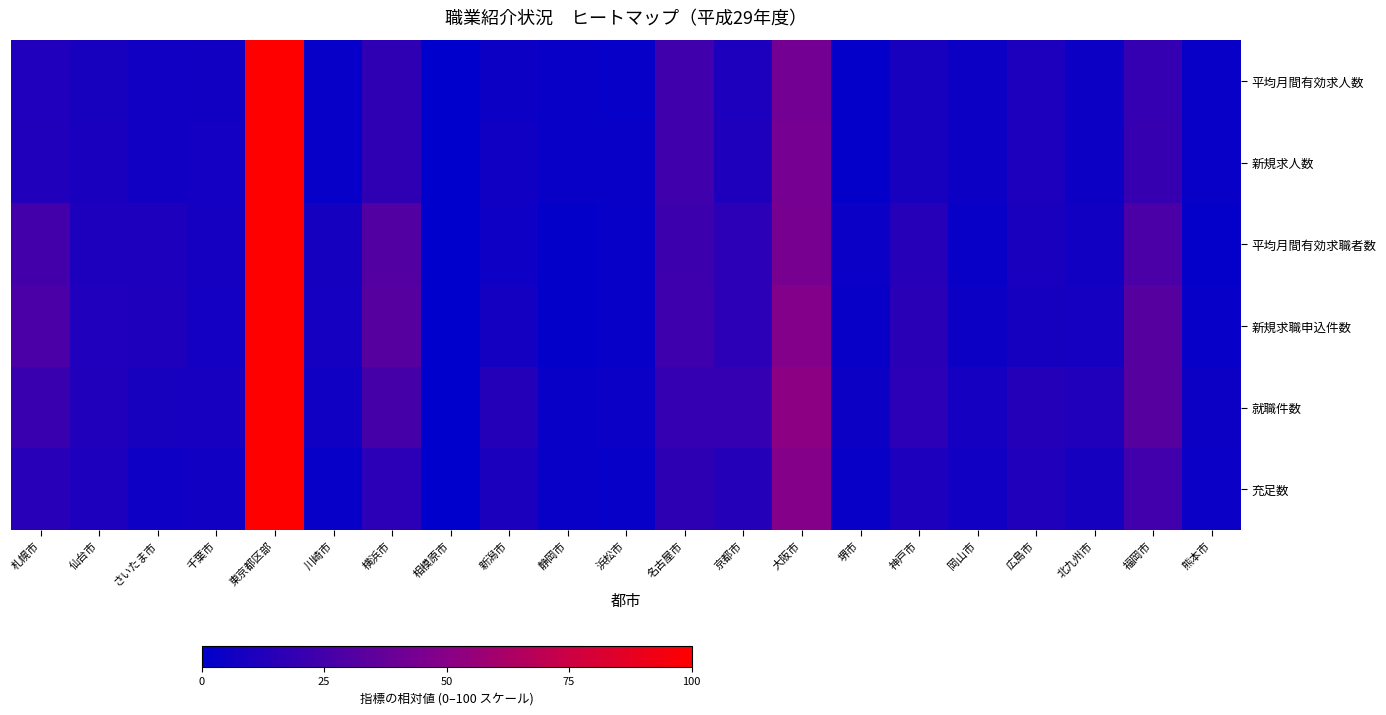

Reading left to right, what are all the values shown in this chart?

平均月間有効求人数: 札幌市=11.9	仙台市=9.2	さいたま市=6.3	千葉市=6.7	東京都区部=100.0	川崎市=2.7	横浜市=18.0	相模原市=0.0	新潟市=5.5	静岡市=3.7	浜松市=3.1	名古屋市=23.5	京都市=11.3	大阪市=42.5	堺市=2.1	神戸市=9.0	岡山市=5.1	広島市=10.6	北九州市=4.9	福岡市=19.7	熊本市=3.6
新規求人数: 札幌市=12.3	仙台市=9.6	さいたま市=6.3	千葉市=7.0	東京都区部=100.0	川崎市=2.7	横浜市=17.9	相模原市=0.0	新潟市=5.9	静岡市=3.7	浜松市=3.3	名古屋市=23.5	京都市=11.7	大阪市=43.2	堺市=2.1	神戸市=9.0	岡山市=5.2	広島市=11.0	北九州市=5.0	福岡市=20.0	熊本市=3.7
平均月間有効求職者数: 札幌市=24.8	仙台市=10.7	さいたま市=10.8	千葉市=7.9	東京都区部=100.0	川崎市=8.3	横浜市=30.6	相模原市=0.0	新潟市=5.7	静岡市=1.3	浜松市=3.1	名古屋市=22.5	京都市=16.1	大阪市=43.9	堺市=4.1	神戸市=14.3	岡山市=3.9	広島市=9.4	北九州市=6.8	福岡市=27.7	熊本市=2.1
新規求職申込件数: 札幌市=27.6	仙台市=11.8	さいたま市=11.3	千葉市=7.1	東京都区部=100.0	川崎市=7.9	横浜市=32.0	相模原市=0.0	新潟市=7.7	静岡市=1.3	浜松市=2.8	名古屋市=23.3	京都市=16.2	大阪市=47.9	堺市=3.7	神戸市=15.9	岡山市=4.9	広島市=8.6	北九州市=8.0	福岡市=32.1	熊本市=2.4
就職件数: 札幌市=21.0	仙台市=12.5	さいたま市=9.0	千葉市=8.9	東京都区部=100.0	川崎市=5.9	横浜市=26.0	相模原市=0.0	新潟市=13.9	静岡市=3.5	浜松市=4.1	名古屋市=19.8	京都市=19.7	大阪市=51.7	堺市=5.3	神戸市=16.1	岡山市=8.0	広島市=14.0	北九州市=12.2	福岡市=31.7	熊本市=4.9
充足数: 札幌市=14.9	仙台市=11.1	さいたま市=5.6	千葉市=6.5	東京都区部=100.0	川崎市=2.7	横浜市=16.1	相模原市=0.0	新潟市=10.2	静岡市=3.1	浜松市=2.9	名古屋市=17.4	京都市=13.8	大阪市=48.9	堺市=3.5	神戸市=11.3	岡山市=6.5	広島市=12.5	北九州市=8.6	福岡市=24.1	熊本市=4.6